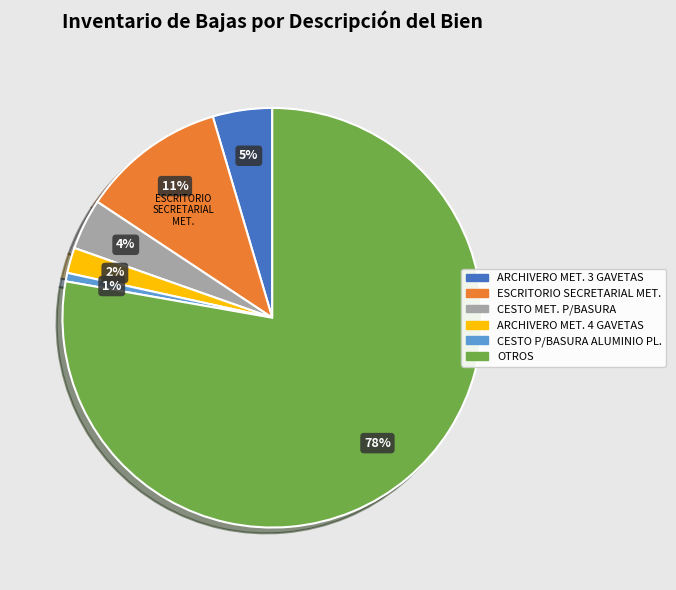

To the nearest percent, what portion does ARCHIVERO MET. 3 GAVETAS represent?

5%